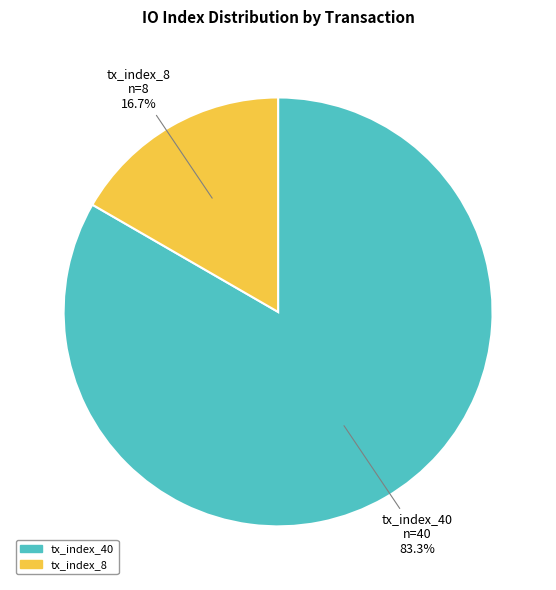

How many segments does this pie chart have?

2